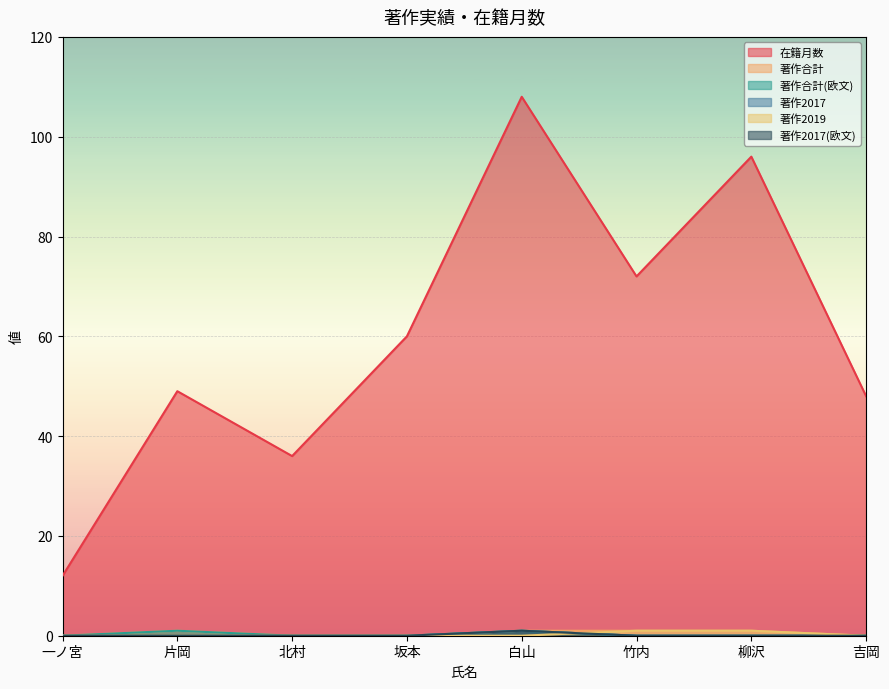

Which category has the highest value across all series?

白山